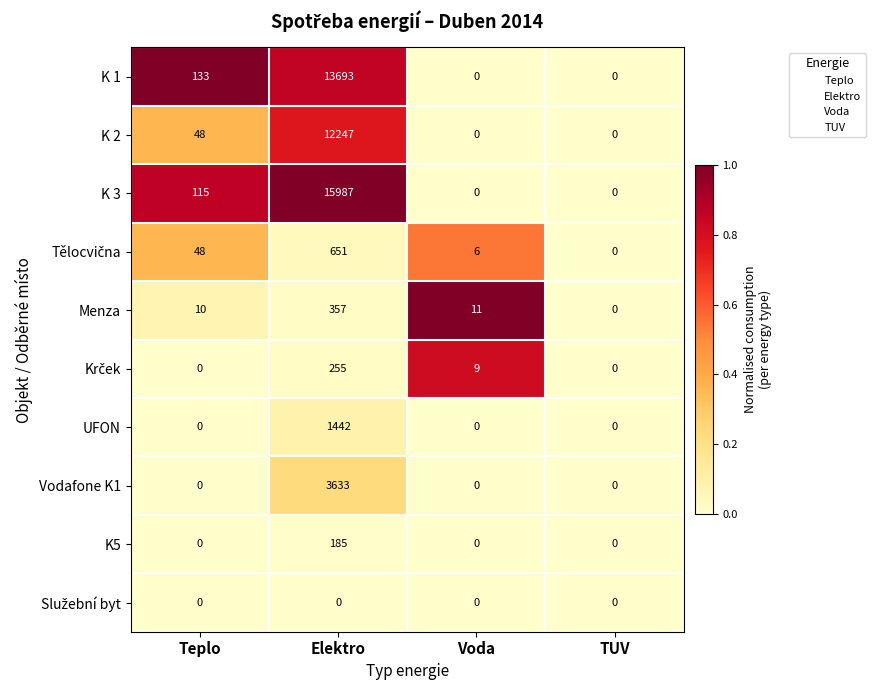

At which category does the chart reach its peak across all series?

Elektro